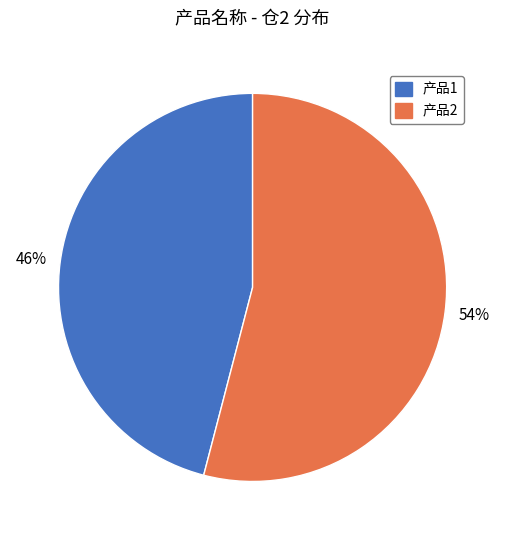

Between 产品1 and 产品2, which is larger?

产品2